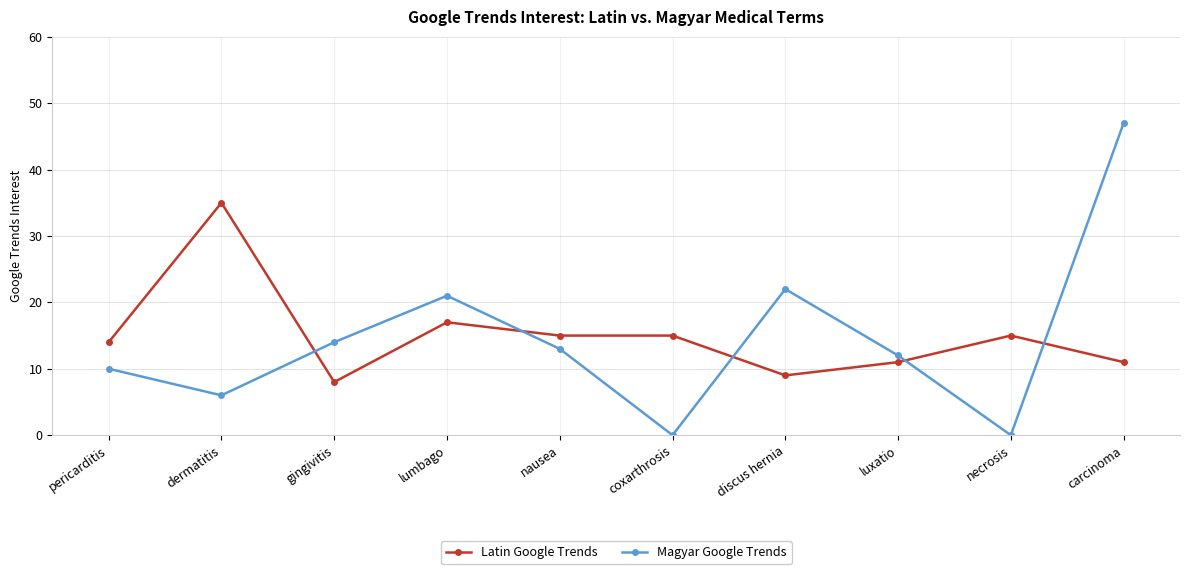

Rank the series by their maximum value, from highest to lowest.

Magyar Google Trends, Latin Google Trends